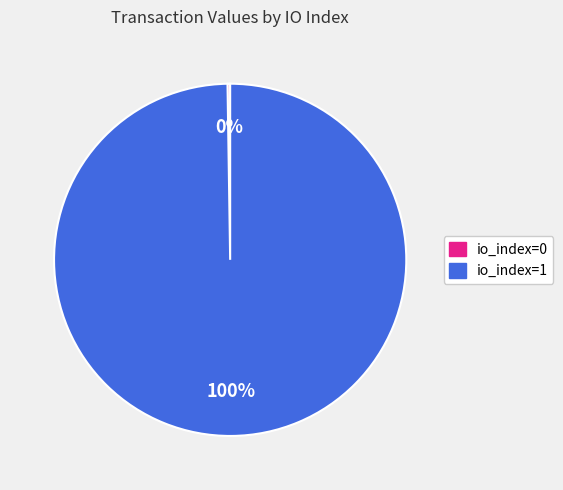

What is the largest slice in the pie chart?

io_index=1